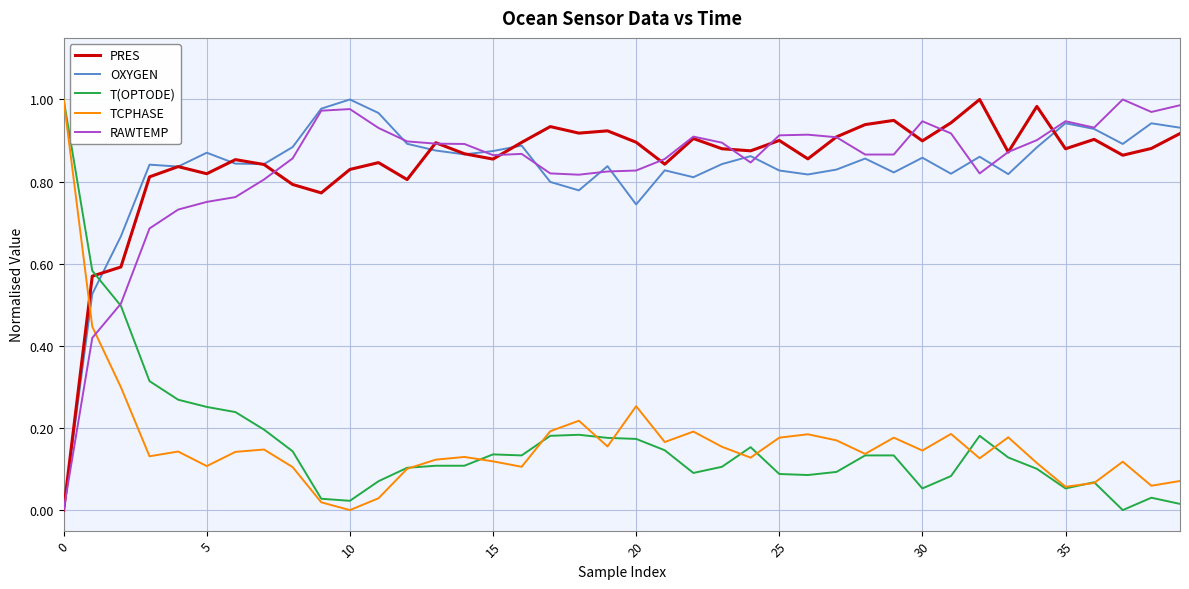

How many times do T(OPTODE) and RAWTEMP cross each other?

1